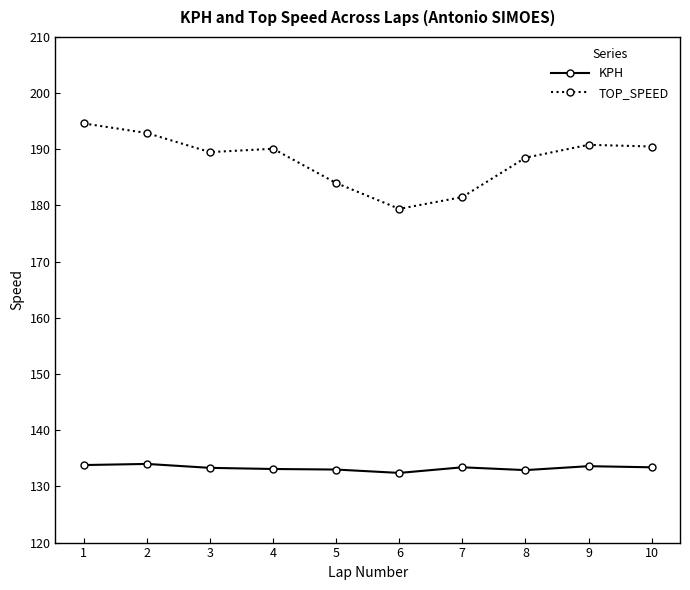

List the series in order of their overall mean, highest first.

TOP_SPEED, KPH